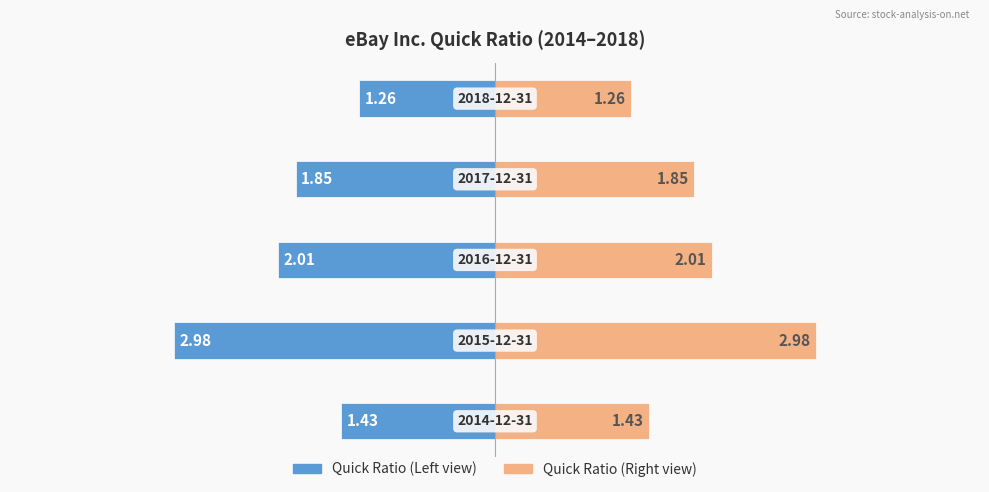

What is the difference between the Quick Ratio (mirror) values at 3 and 2?

0.2